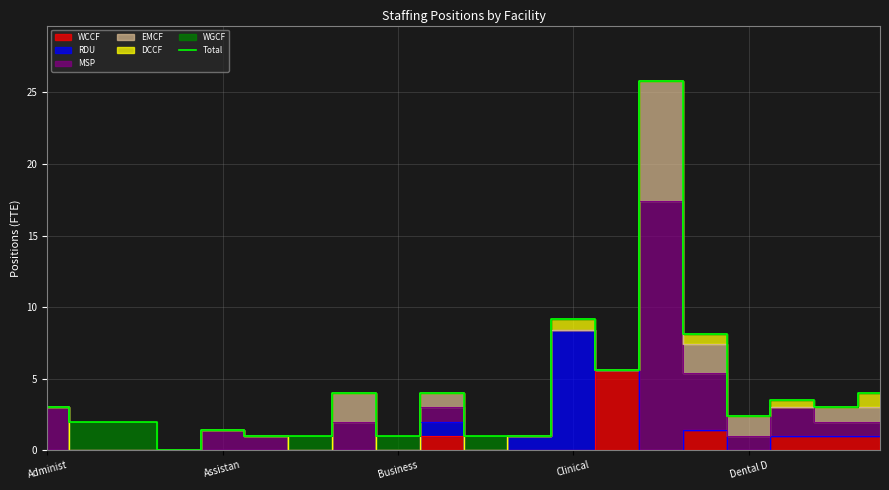

What is the approximate value of Total at Assistan?

1.4